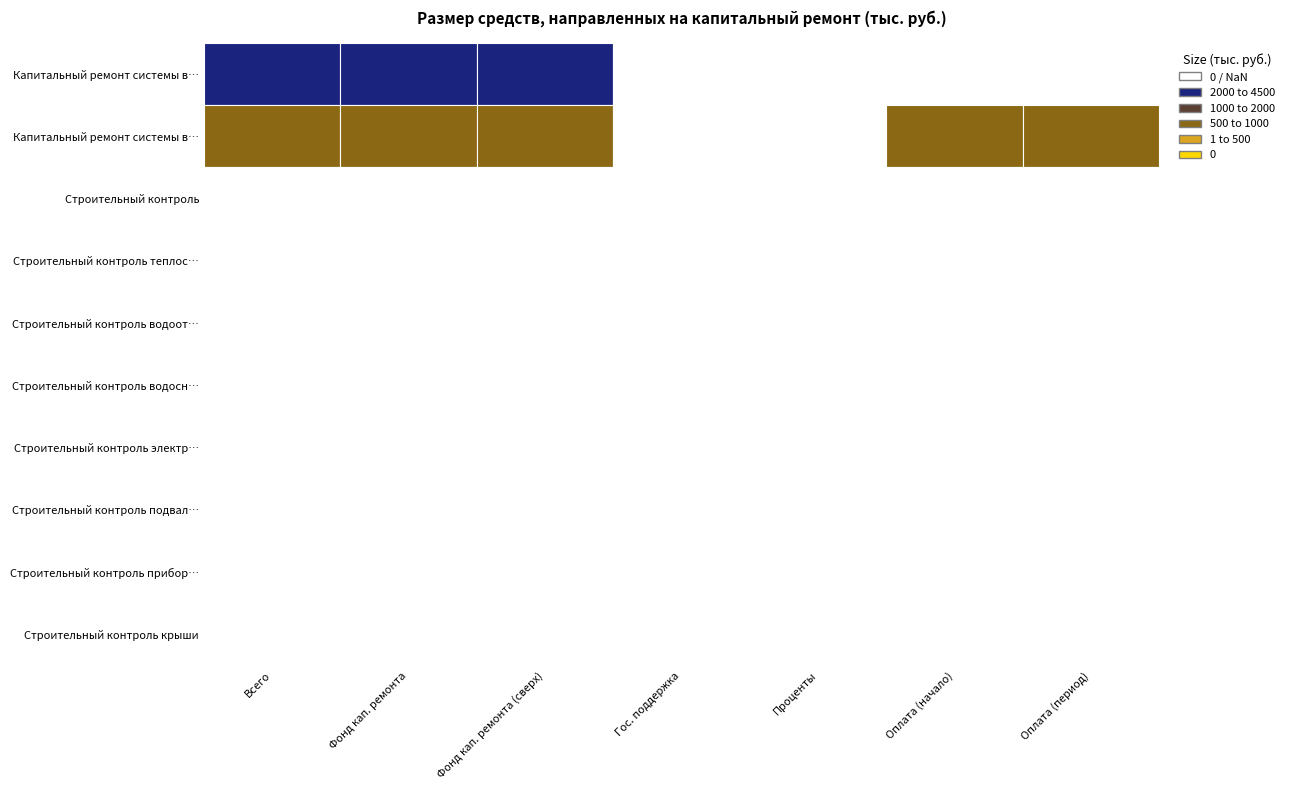

Reading left to right, list all the values displayed in this chart.

Капитальный ремонт системы водоснабжения: 4158.2	4158.2	4158.2	0.0	0.0	0.0	0.0
Капитальный ремонт системы водоотведения: 792.3	792.3	792.3	0.0	0.0	792.3	792.3
Строительный контроль: 0.0	0.0	0.0	0.0	0.0	0.0	0.0
Строительный контроль теплоснабжения: 0.0	0.0	0.0	0.0	0.0	0.0	0.0
Строительный контроль водоотведения: 0.0	0.0	0.0	0.0	0.0	0.0	0.0
Строительный контроль водоснабжения: 0.0	0.0	0.0	0.0	0.0	0.0	0.0
Строительный контроль электроснабжения: 0.0	0.0	0.0	0.0	0.0	0.0	0.0
Строительный контроль подвальных помещений: 0.0	0.0	0.0	0.0	0.0	0.0	0.0
Строительный контроль приборов учета: 0.0	0.0	0.0	0.0	0.0	0.0	0.0
Строительный контроль крыши: 0.0	0.0	0.0	0.0	0.0	0.0	0.0